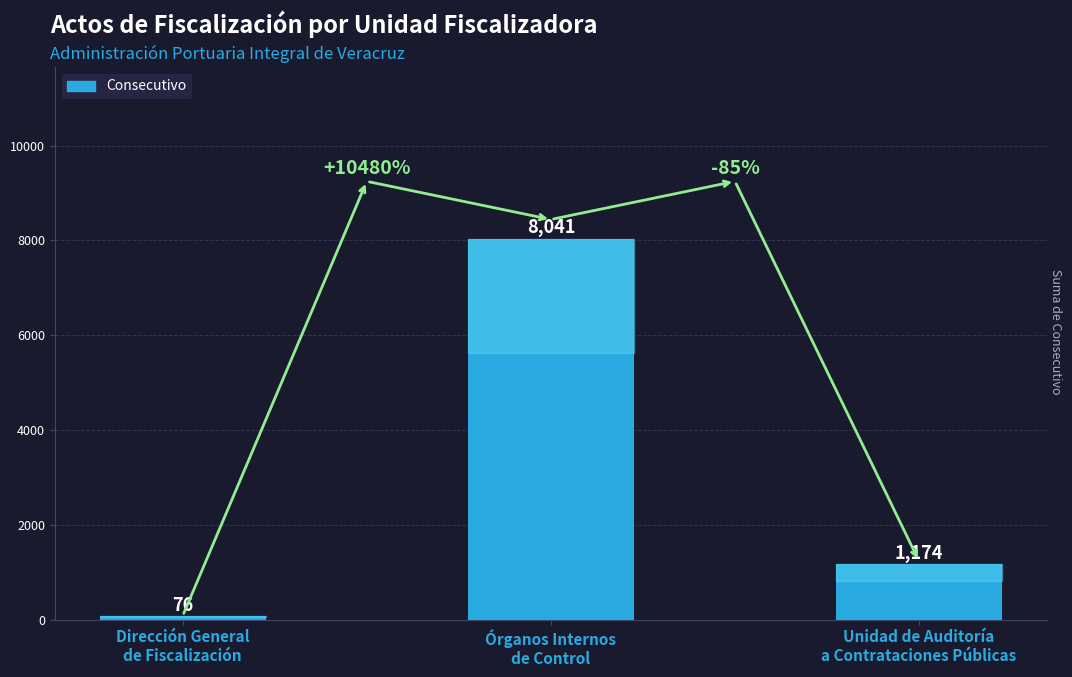

How many data points are less than 1174?

1